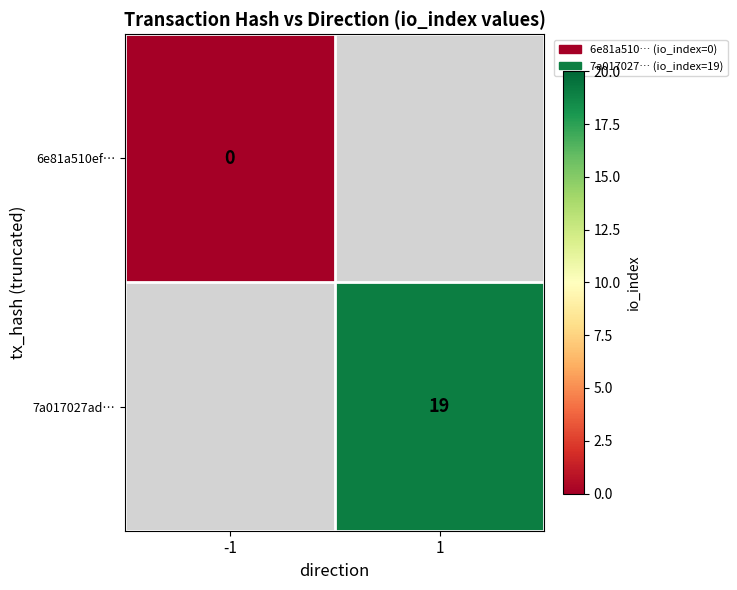

The 7a017027ad… series shows 19 at 1. True or false?

True